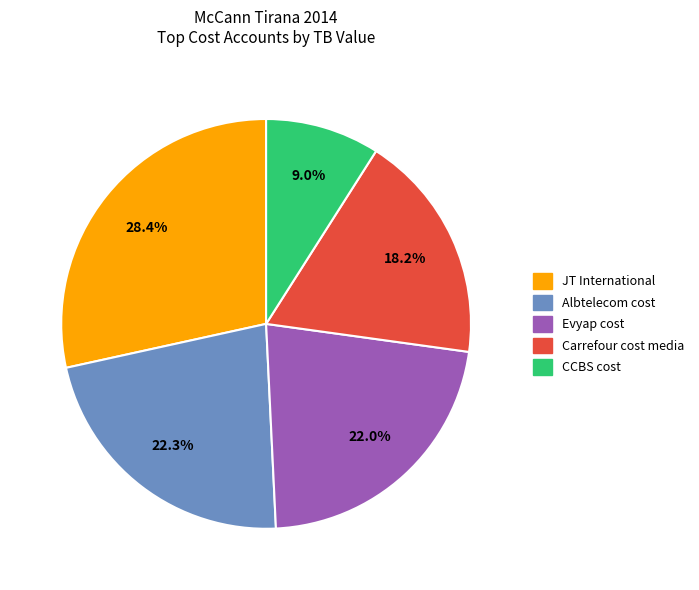

Does any single category account for the majority?

No